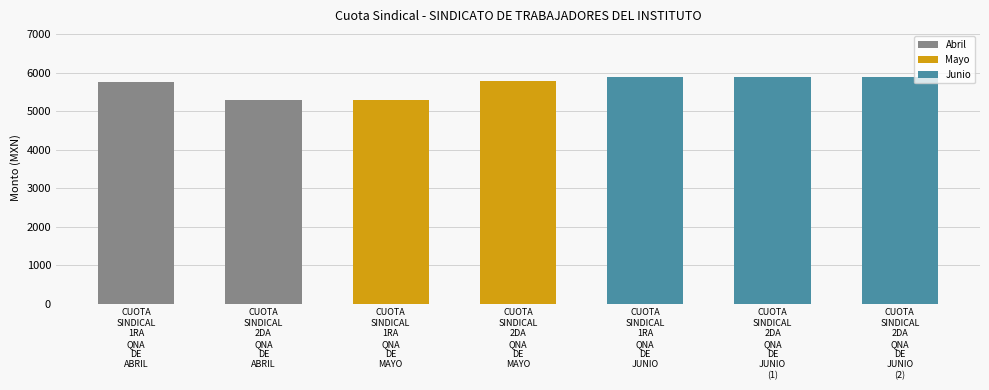

What is the difference between the maximum and second lowest values?

602.9